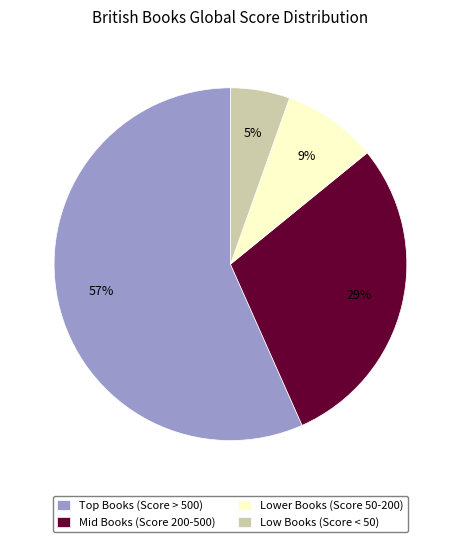

To the nearest percent, what is the average slice percentage?

25%